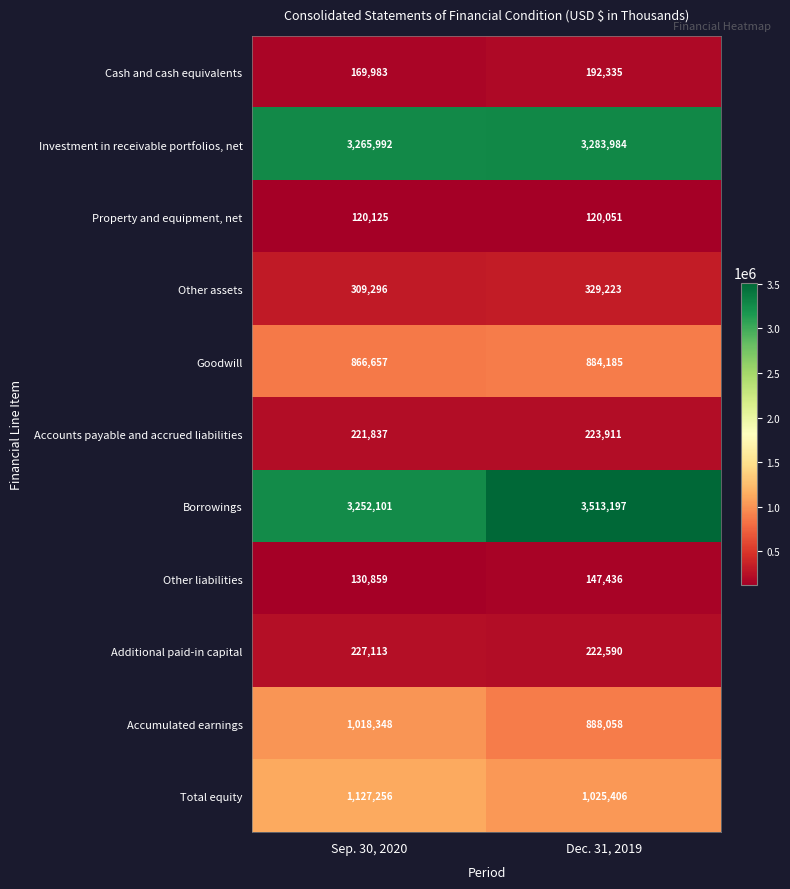

Rank the series at Dec. 31, 2019 from highest to lowest value.

Borrowings, Investment in receivable portfolios, net, Total equity, Accumulated earnings, Goodwill, Other assets, Accounts payable and accrued liabilities, Additional paid-in capital, Cash and cash equivalents, Other liabilities, Property and equipment, net